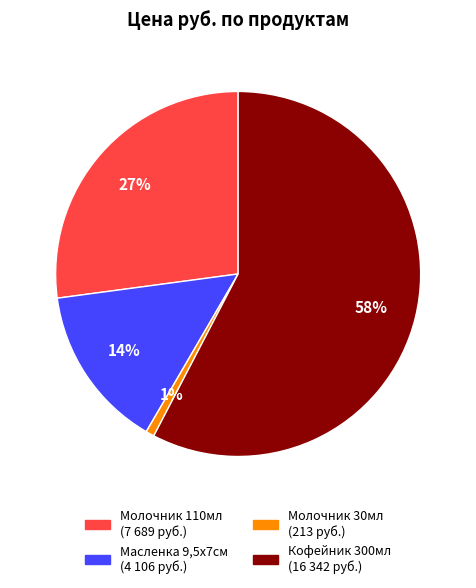

Does any single category account for the majority?

Yes